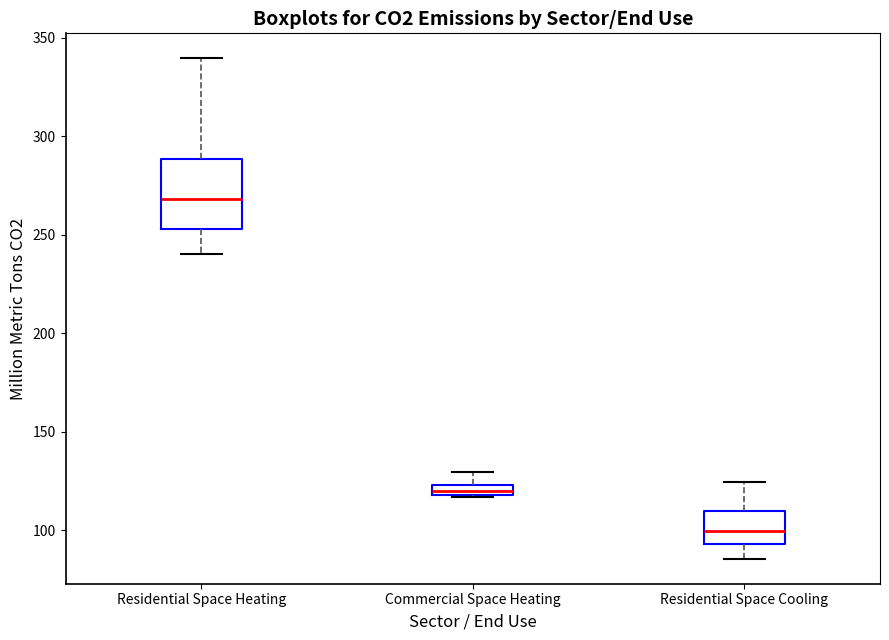

Which box is the tallest, from its lower edge to its upper edge?

Residential Space Heating